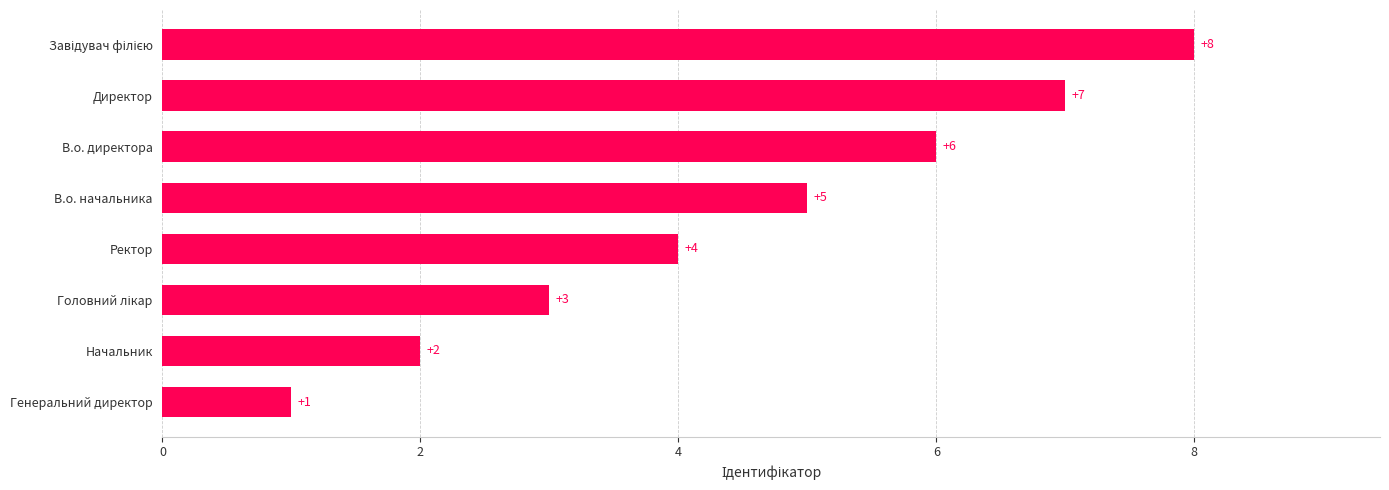

The chart shows a value of 8 at В.о. начальника. True or false?

False